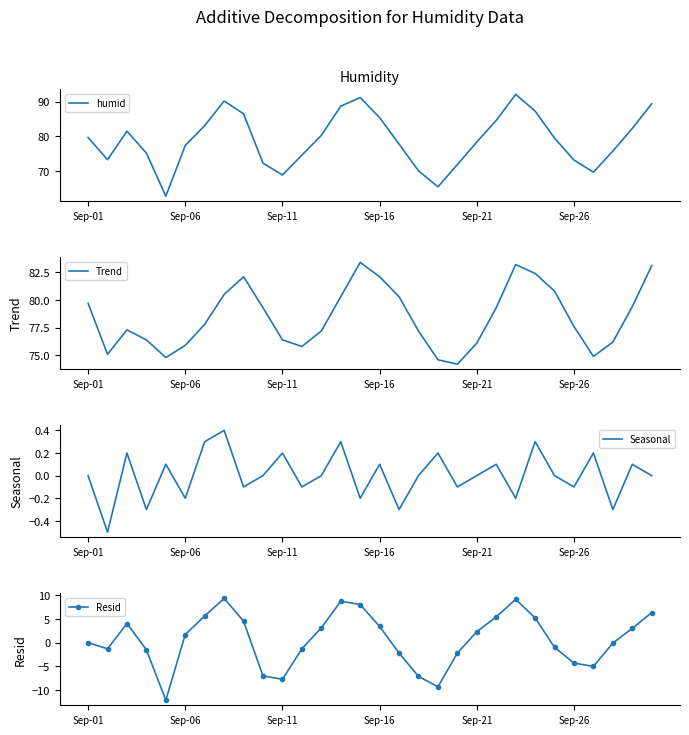

The value of humid at 12 is 80.3. True or false?

True